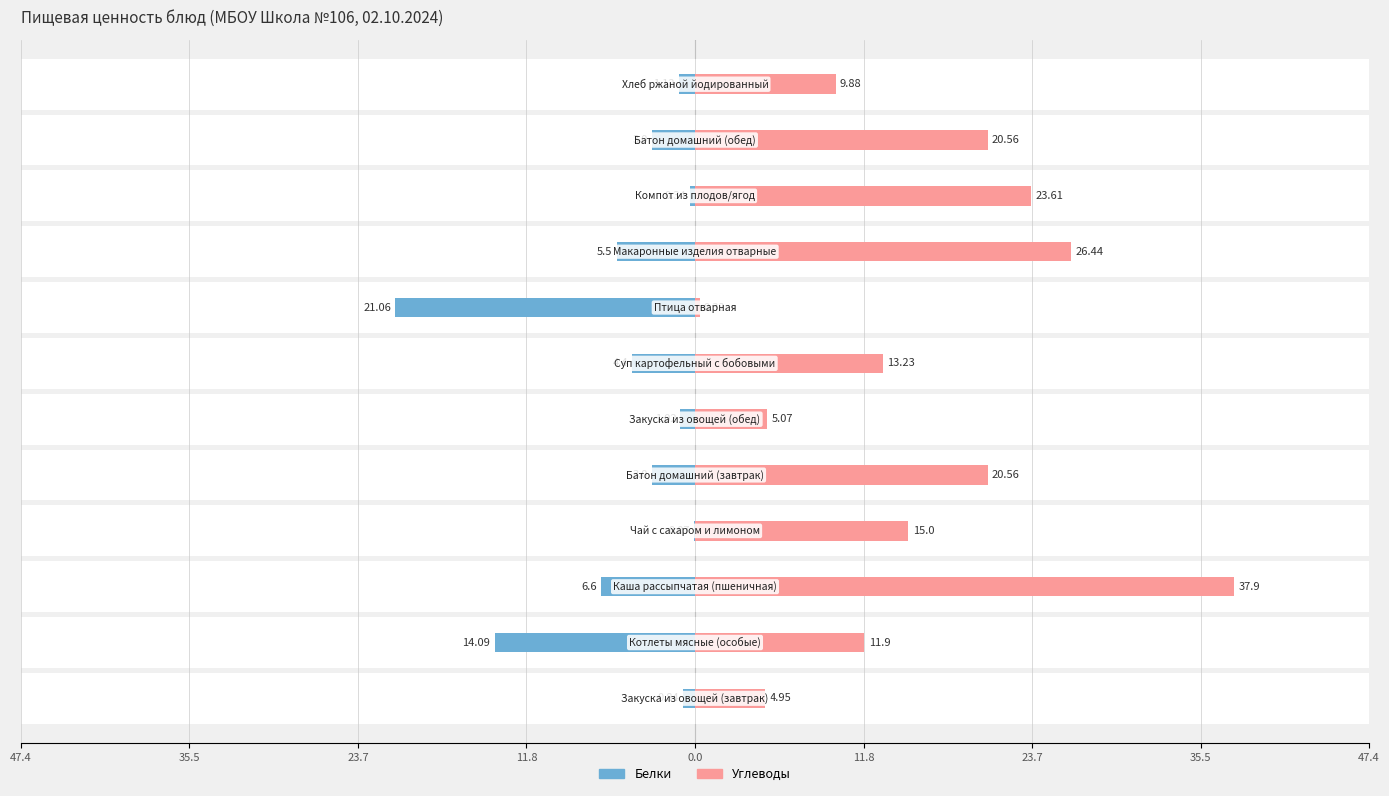

What is the average value of the Углеводы series?

15.8